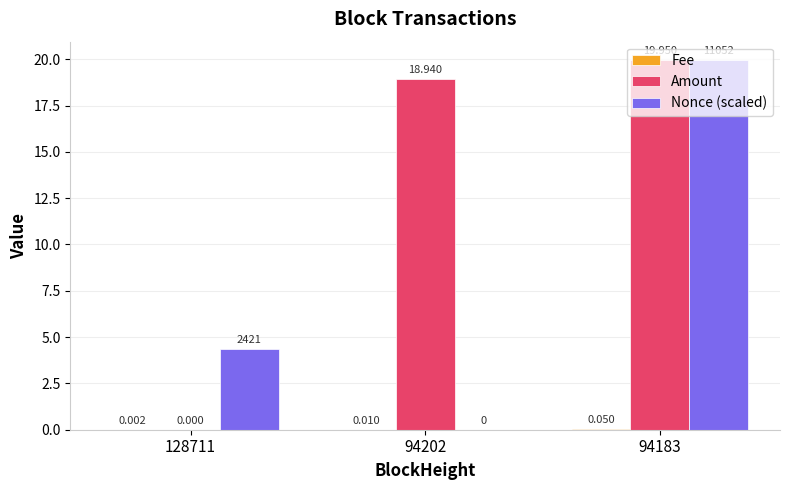

Which series has the largest total across all categories?

Amount